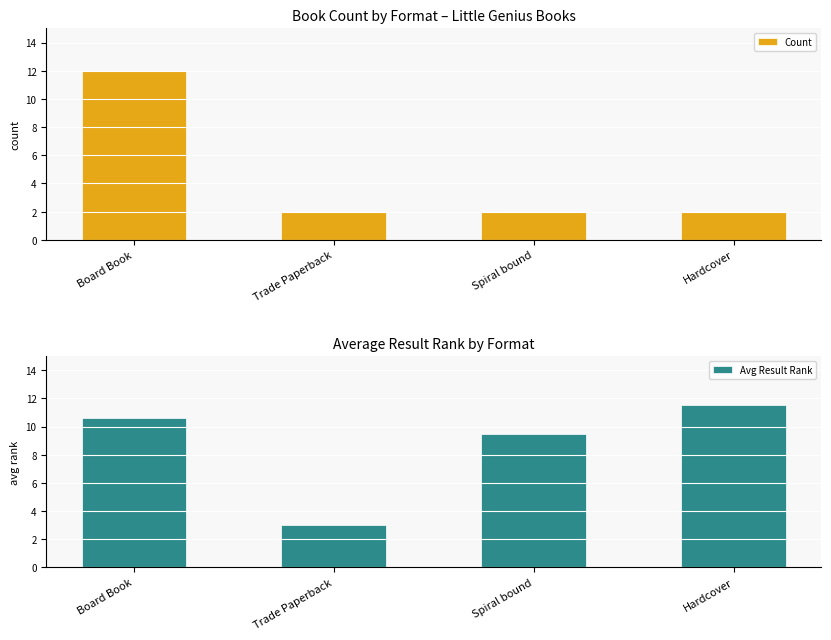

What is the approximate value of Count at Spiral bound?

2